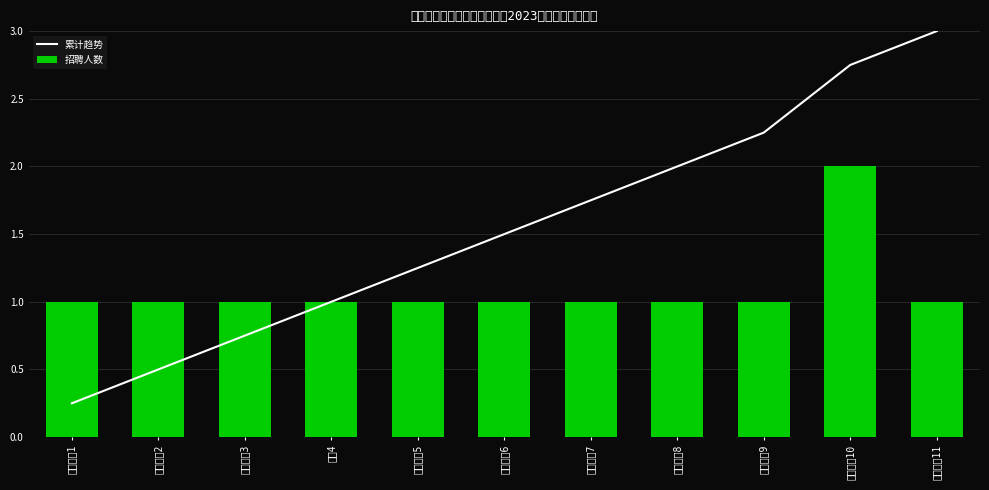

What is the label of the 4th bar from the left?

会计4